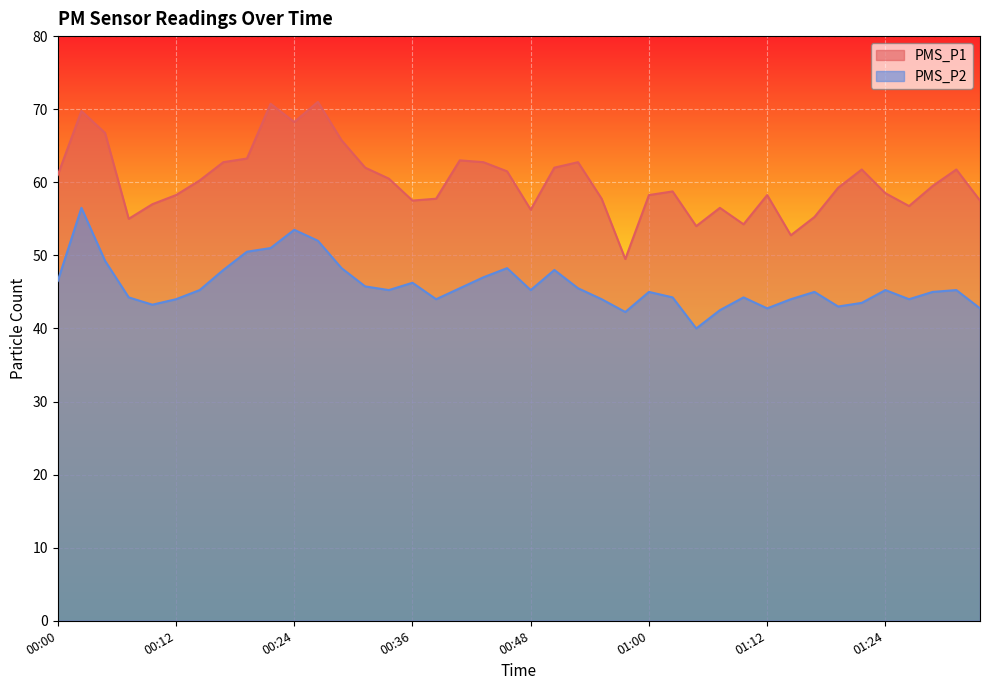

True or false: PMS_P2 and PMS_P1 intersect in this chart.

False